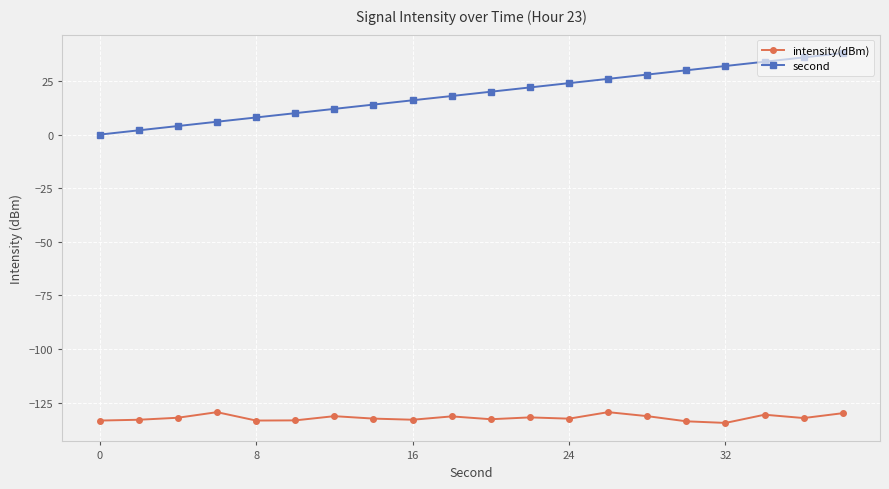

True or false: intensity(dBm) has more than 2 points higher than both neighbors.

True